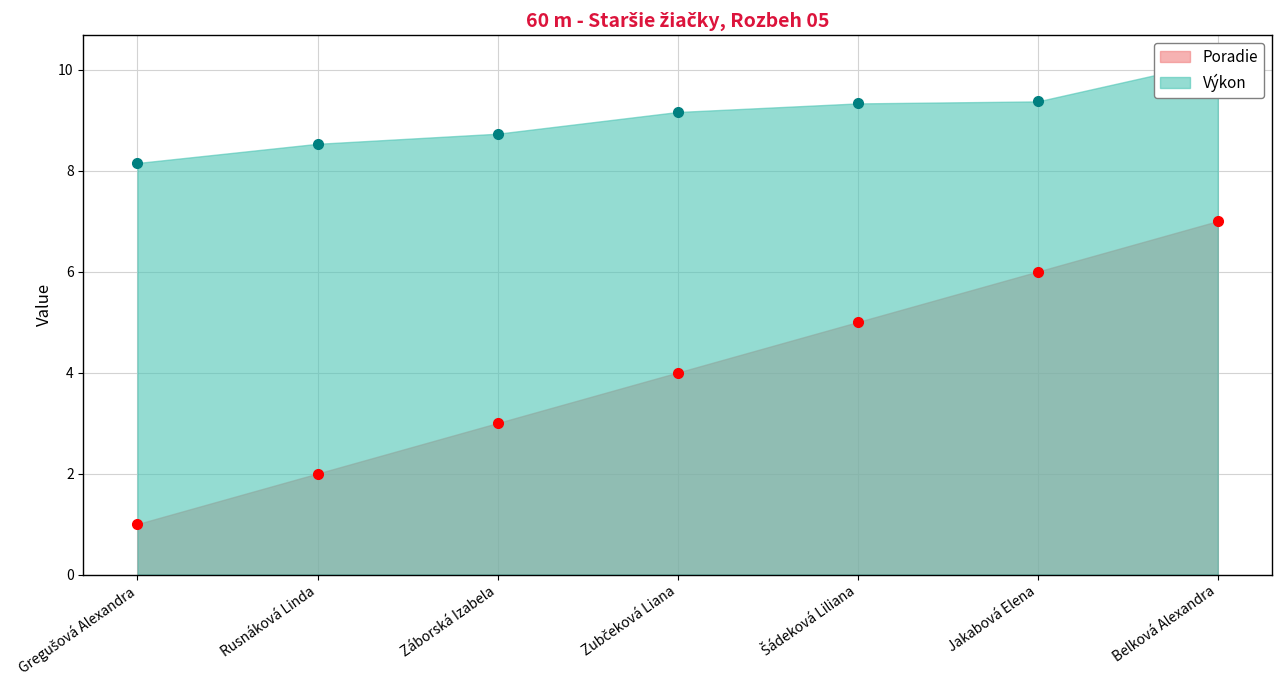

True or false: Výkon has more than 0 points higher than both neighbors.

False